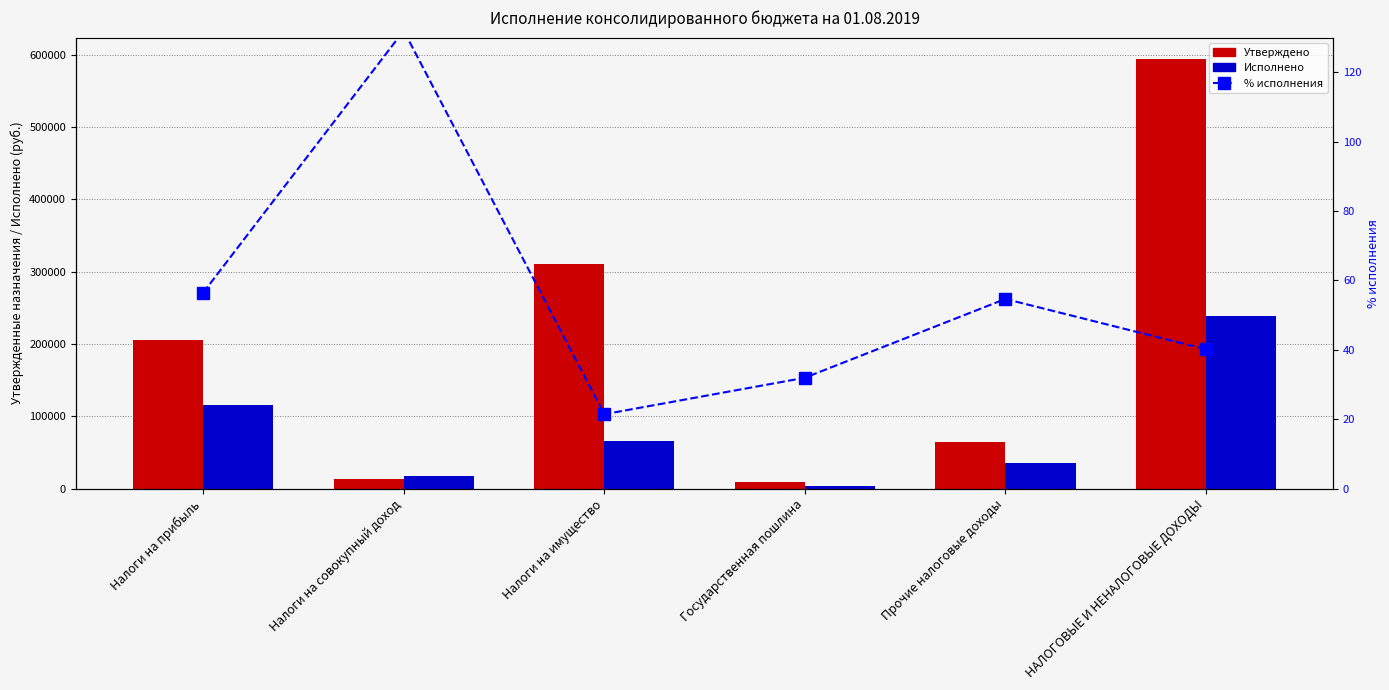

What is the spread (max minus min) of values at НАЛОГОВЫЕ И НЕНАЛОГОВЫЕ ДОХОДЫ?

593759.8